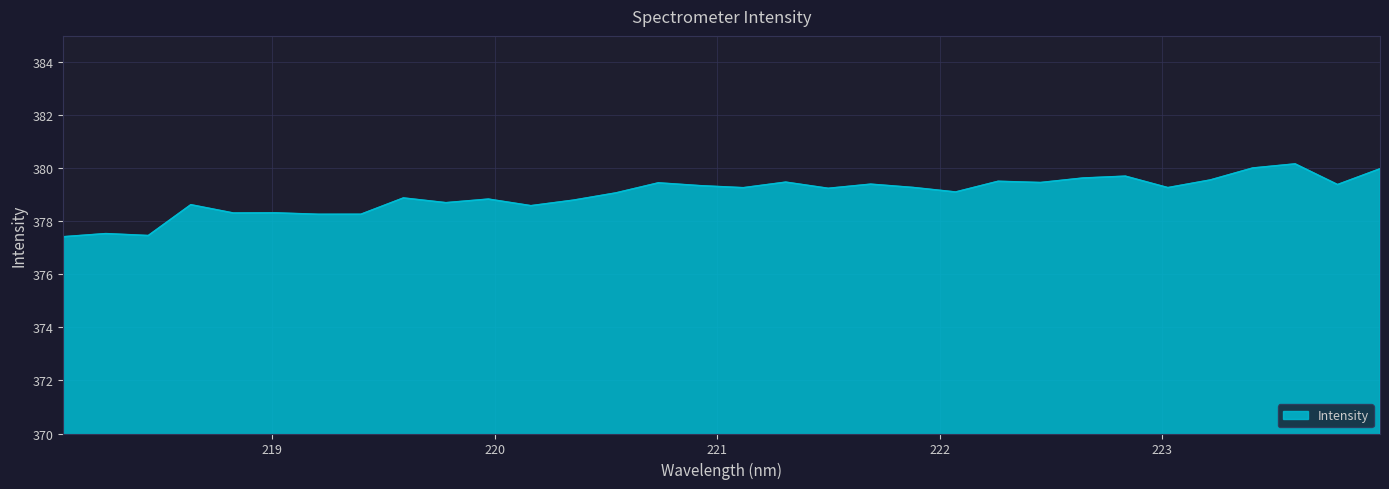

What is the difference between the maximum and minimum values?

2.7